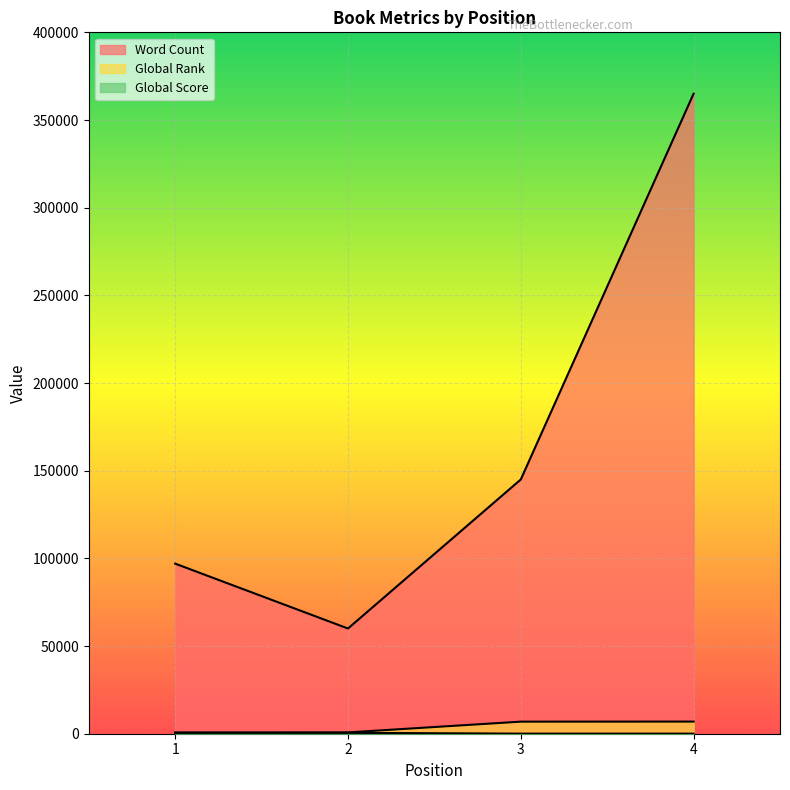

Which category has the lowest value in the Global Rank series?

1